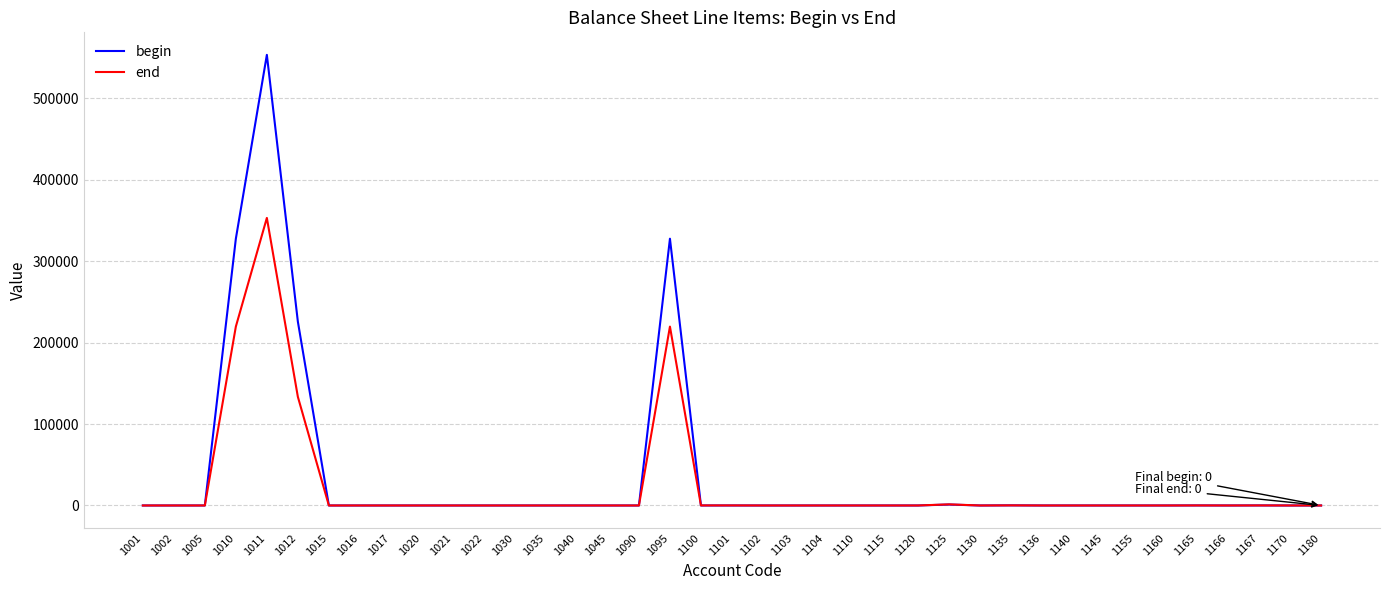

List the series in order of their peak value, highest first.

begin, end